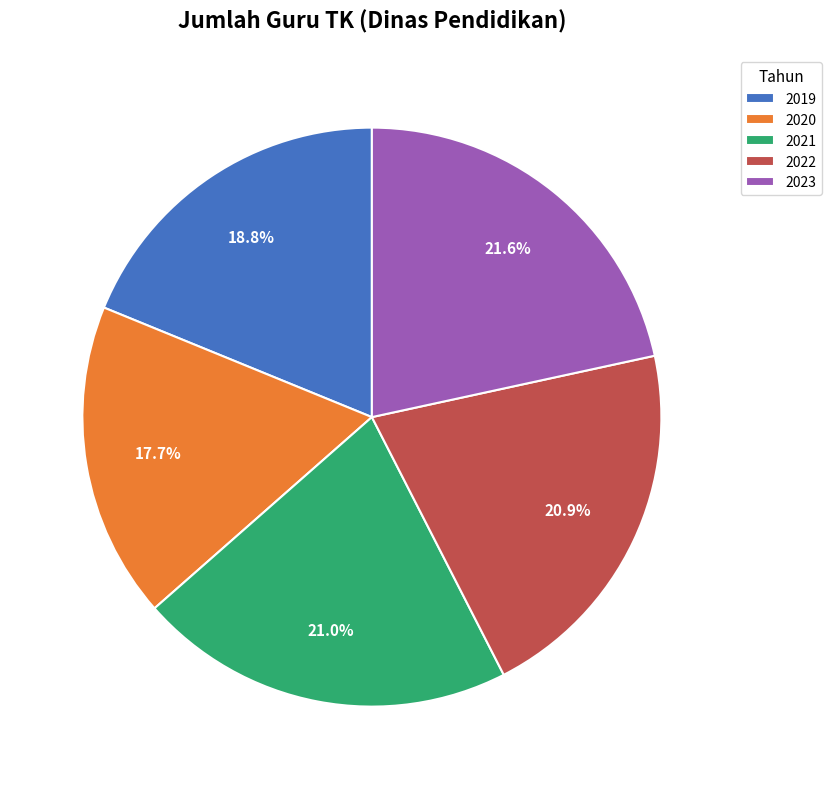

What percentage is the 2021 slice, to the nearest percent?

21%